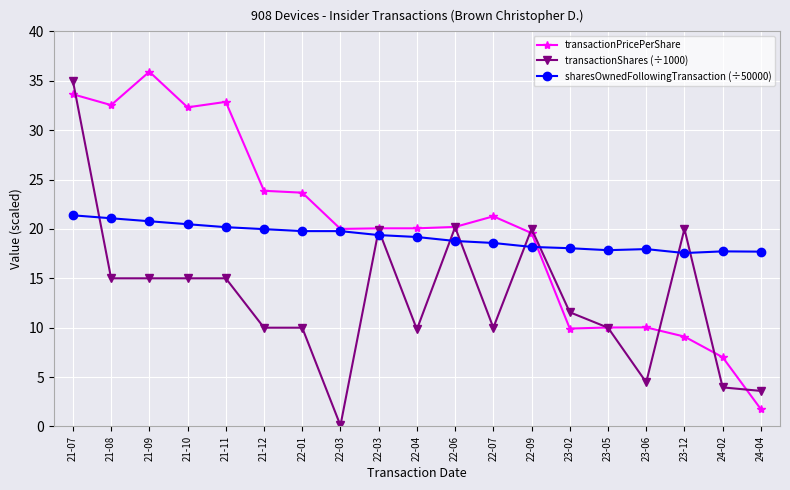

How many data points in transactionShares (÷1000) are less than 11?

9